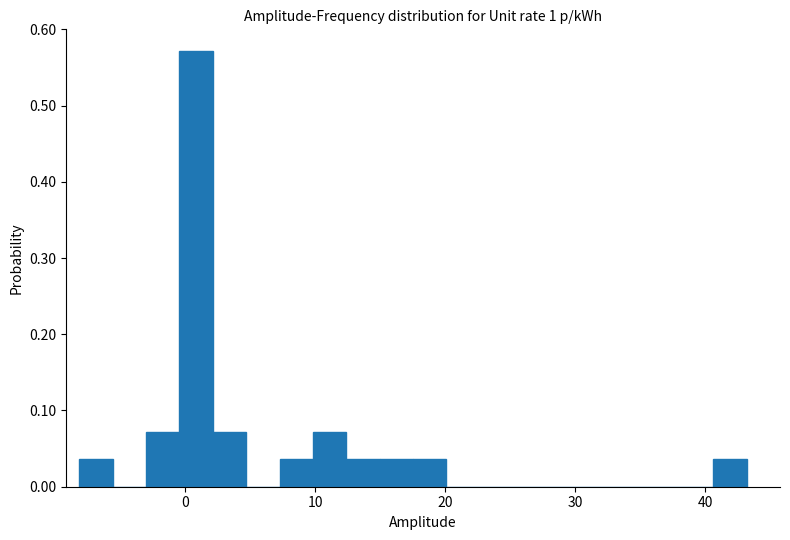

Read against the x-axis, roughly where is the centre of the tallest bar?

1